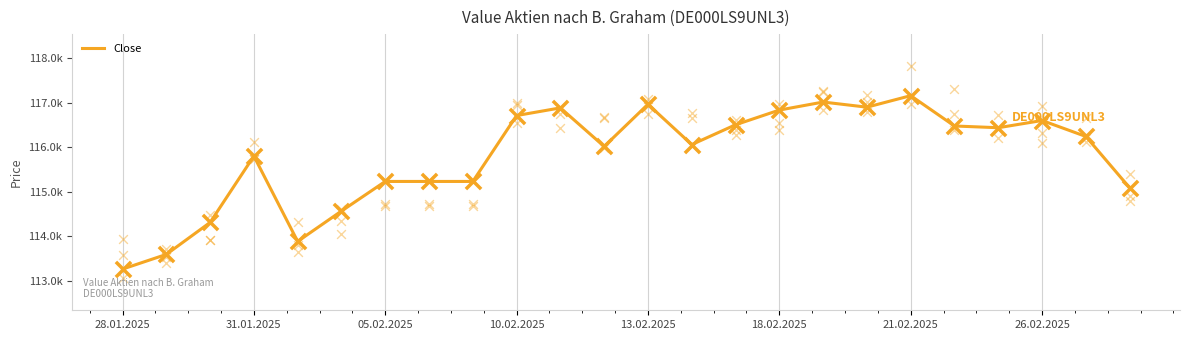

What is the change in value from 31.01.2025 to 18.02.2025?

+973